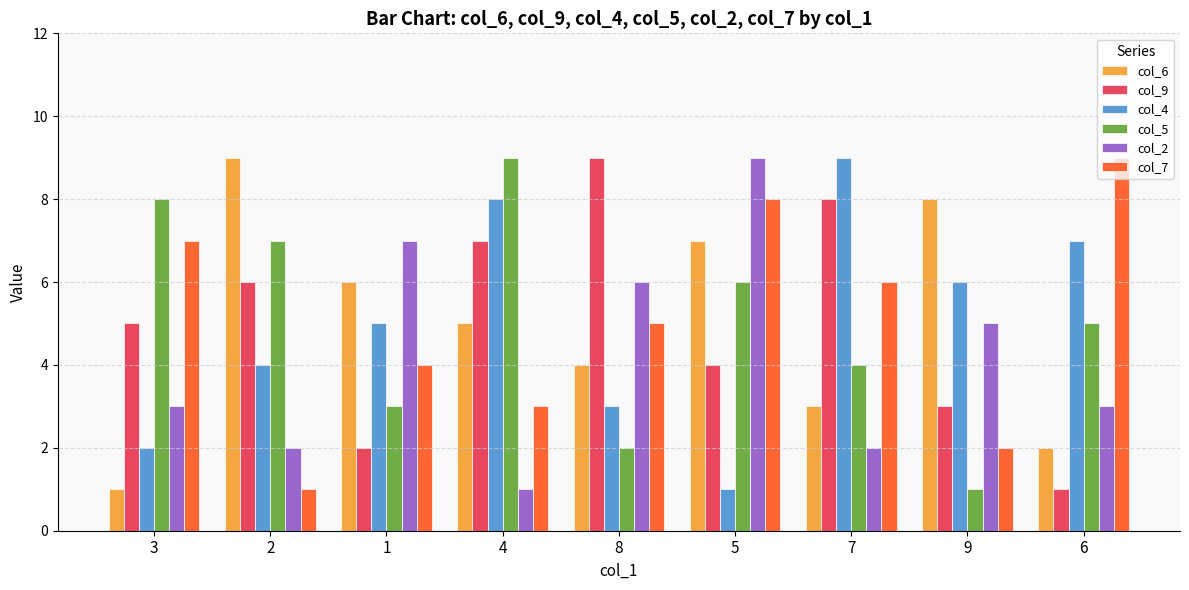

At which label does col_9 reach its minimum?

6